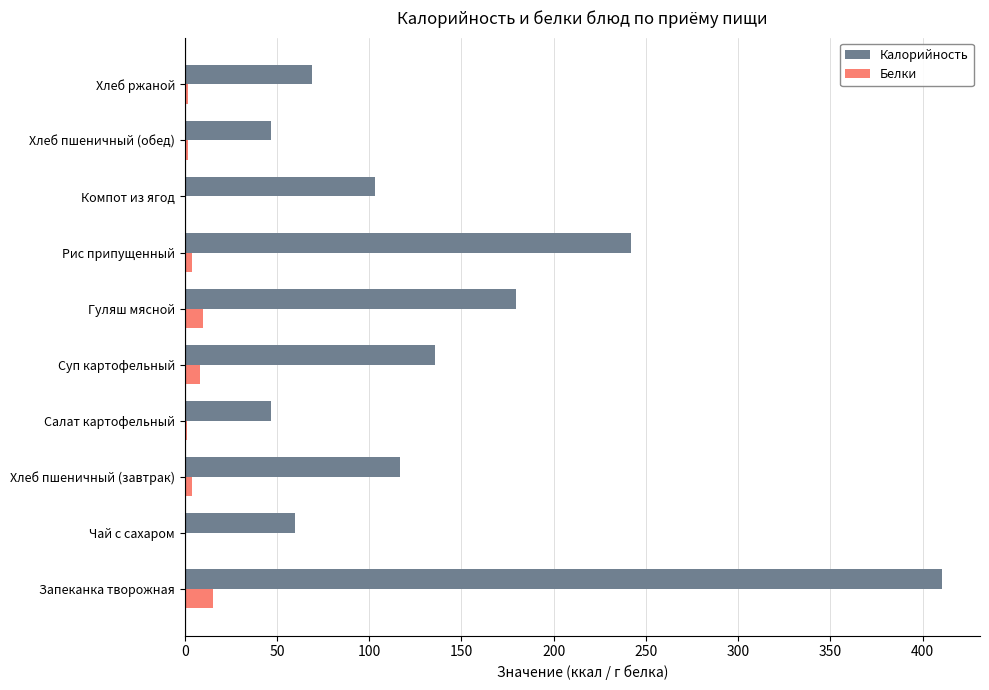

Count the number of data series in this chart.

2